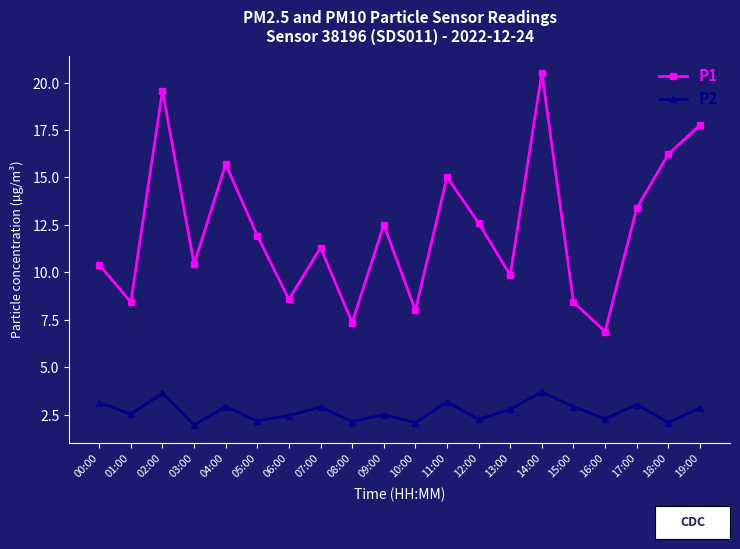

At 03:00, list the series in order from smallest to largest.

P2, P1